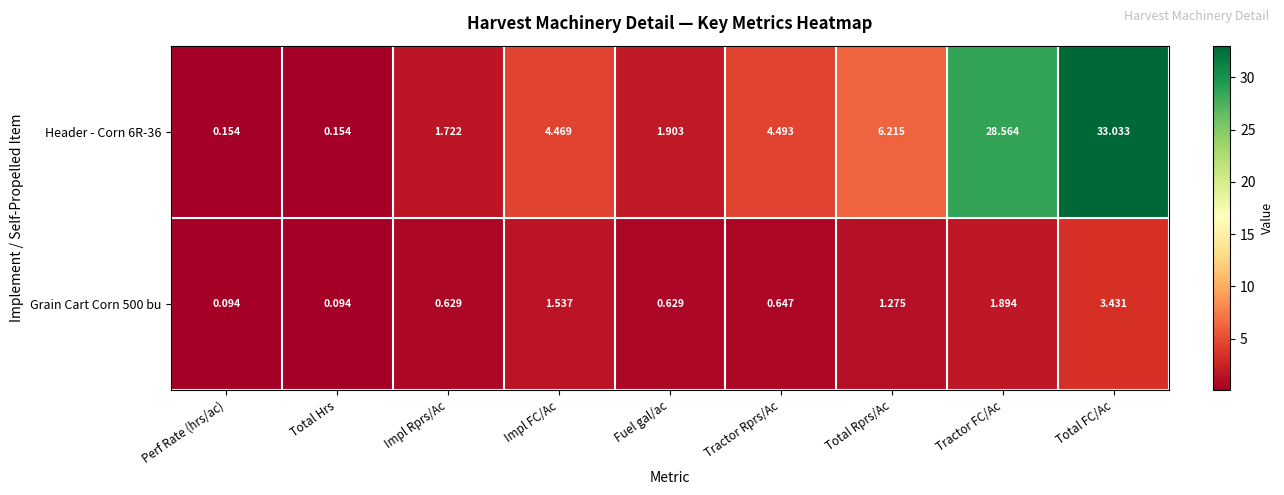

Where is Grain Cart Corn 500 bu nearest to the value 1?

Total Rprs/Ac